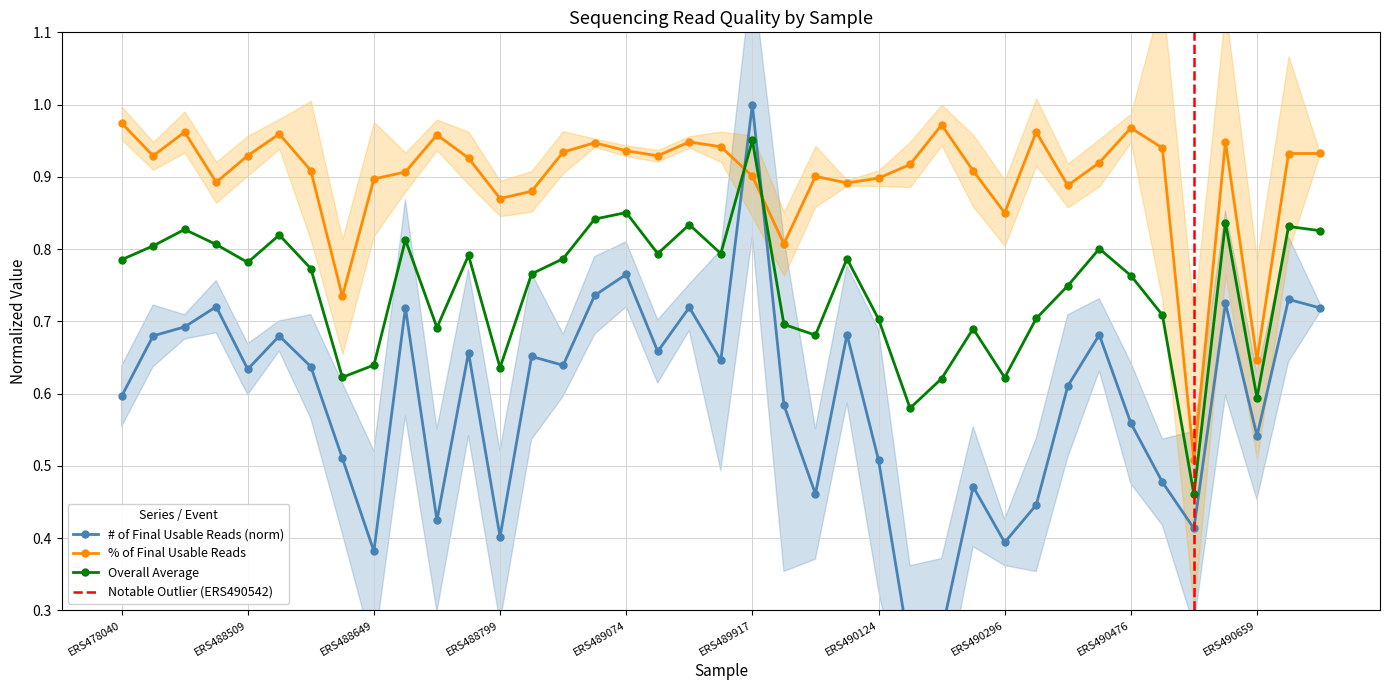

Reading left to right, transcribe all the data shown in this chart.

# of final usable reads: ERS478040=0.6	ERS488330=0.7	ERS488346=0.7	ERS488486=0.7	ERS488509=0.6	ERS488545=0.7	ERS488569=0.6	ERS488599=0.5	ERS488649=0.4	ERS488685=0.7	ERS488714=0.4	ERS488747=0.7	ERS488799=0.4	ERS488830=0.7	ERS488919=0.6	ERS489043=0.7	ERS489074=0.8	ERS489087=0.7	ERS489134=0.7	ERS489585=0.6	ERS489917=1.0	ERS490002=0.6	ERS490029=0.5	ERS490085=0.7	ERS490124=0.5	ERS490163=0.2	ERS490183=0.3	ERS490265=0.5	ERS490296=0.4	ERS490327=0.4	ERS490373=0.6	ERS490433=0.7	ERS490476=0.6	ERS490507=0.5	ERS490542=0.4	ERS490597=0.7	ERS490659=0.5	ERS490928=0.7	ERS491095=0.7
% of final usable reads: ERS478040=1.0	ERS488330=0.9	ERS488346=1.0	ERS488486=0.9	ERS488509=0.9	ERS488545=1.0	ERS488569=0.9	ERS488599=0.7	ERS488649=0.9	ERS488685=0.9	ERS488714=1.0	ERS488747=0.9	ERS488799=0.9	ERS488830=0.9	ERS488919=0.9	ERS489043=0.9	ERS489074=0.9	ERS489087=0.9	ERS489134=0.9	ERS489585=0.9	ERS489917=0.9	ERS490002=0.8	ERS490029=0.9	ERS490085=0.9	ERS490124=0.9	ERS490163=0.9	ERS490183=1.0	ERS490265=0.9	ERS490296=0.9	ERS490327=1.0	ERS490373=0.9	ERS490433=0.9	ERS490476=1.0	ERS490507=0.9	ERS490542=0.5	ERS490597=0.9	ERS490659=0.6	ERS490928=0.9	ERS491095=0.9